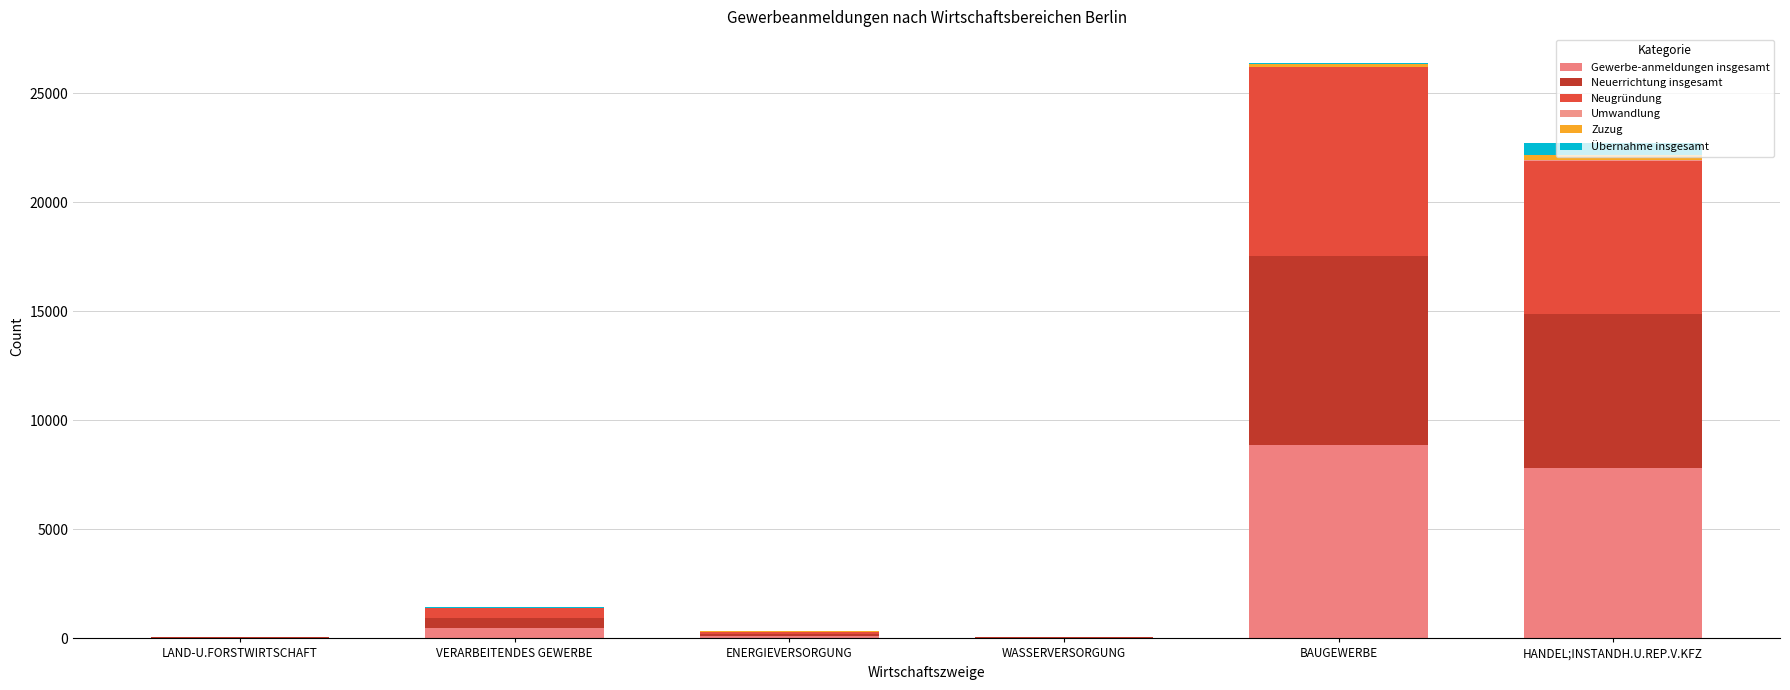

Are the bars grouped side by side (vs. stacked)?

No